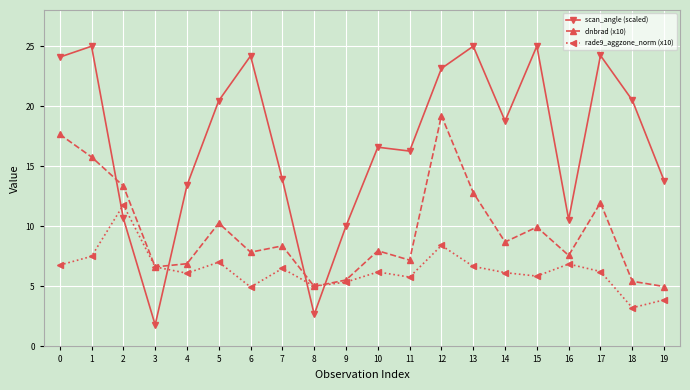

Where is the first local minimum for dnbrad (x10)?

3